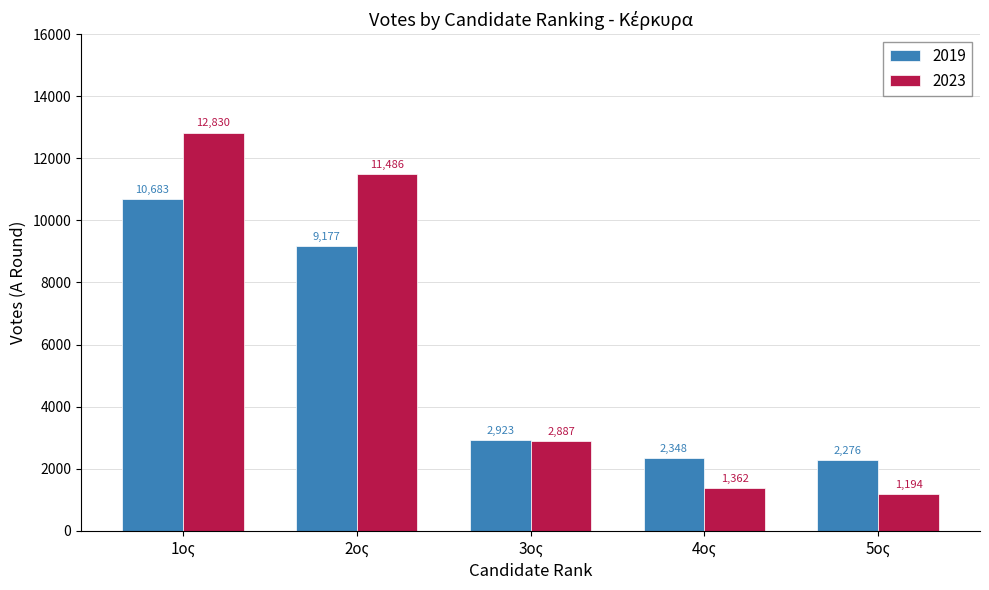

How many bars are there in total?

10